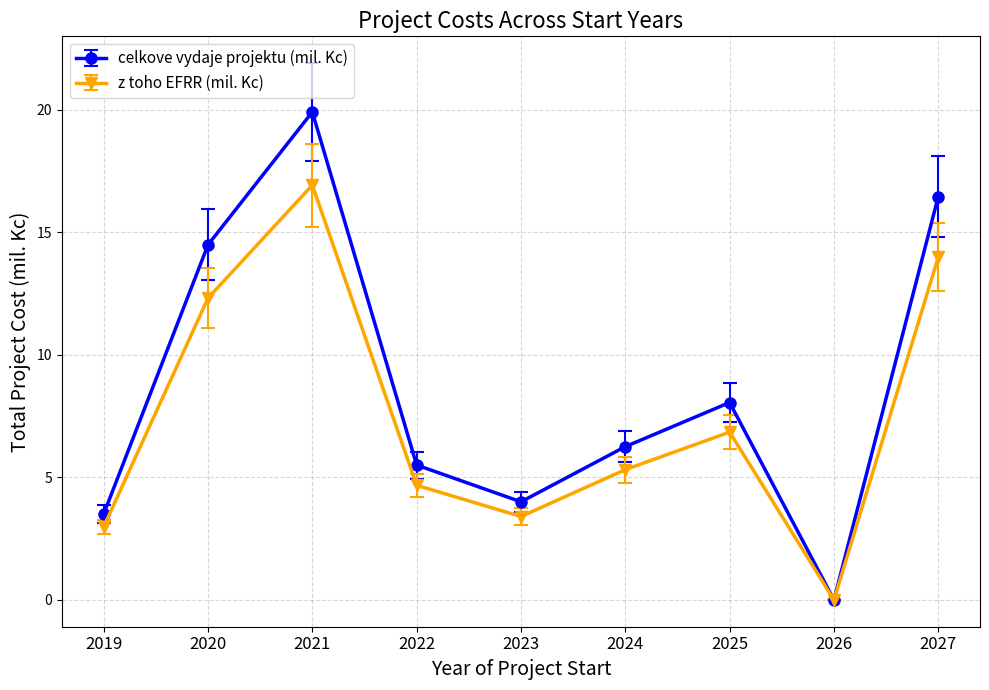

At 2020, list the series in order from smallest to largest.

z toho EFRR (mil. Kc), celkove vydaje projektu (mil. Kc)